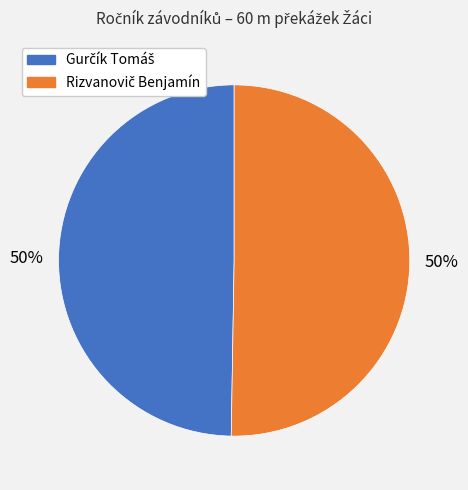

To the nearest percent, what is the average slice percentage?

50%